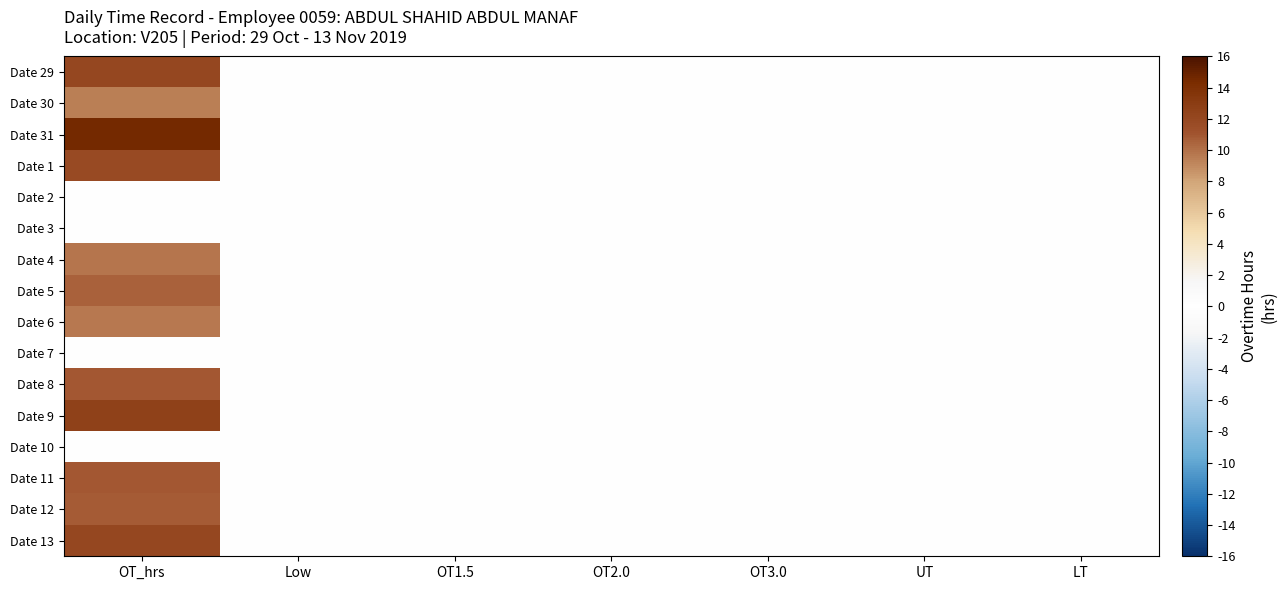

Reading left to right, what are all the values shown in this chart?

Date 29: OT_hrs=12.1	Low=0.0	OT1.5=0.0	OT2.0=0.0	OT3.0=0.0	UT=0.0	LT=0.0
Date 30: OT_hrs=9.4	Low=0.0	OT1.5=0.0	OT2.0=0.0	OT3.0=0.0	UT=0.0	LT=0.0
Date 31: OT_hrs=14.6	Low=0.0	OT1.5=0.0	OT2.0=0.0	OT3.0=0.0	UT=0.0	LT=0.0
Date 1: OT_hrs=11.8	Low=0.0	OT1.5=0.0	OT2.0=0.0	OT3.0=0.0	UT=0.0	LT=0.0
Date 2: OT_hrs=0.0	Low=0.0	OT1.5=0.0	OT2.0=0.0	OT3.0=0.0	UT=0.0	LT=0.0
Date 3: OT_hrs=0.0	Low=0.0	OT1.5=0.0	OT2.0=0.0	OT3.0=0.0	UT=0.0	LT=0.0
Date 4: OT_hrs=9.9	Low=0.0	OT1.5=0.0	OT2.0=0.0	OT3.0=0.0	UT=0.0	LT=0.0
Date 5: OT_hrs=10.6	Low=0.0	OT1.5=0.0	OT2.0=0.0	OT3.0=0.0	UT=0.0	LT=0.0
Date 6: OT_hrs=9.7	Low=0.0	OT1.5=0.0	OT2.0=0.0	OT3.0=0.0	UT=0.0	LT=0.0
Date 7: OT_hrs=0.0	Low=0.0	OT1.5=0.0	OT2.0=0.0	OT3.0=0.0	UT=0.0	LT=0.0
Date 8: OT_hrs=10.9	Low=0.0	OT1.5=0.0	OT2.0=0.0	OT3.0=0.0	UT=0.0	LT=0.0
Date 9: OT_hrs=12.5	Low=0.0	OT1.5=0.0	OT2.0=0.0	OT3.0=0.0	UT=0.0	LT=0.0
Date 10: OT_hrs=0.0	Low=0.0	OT1.5=0.0	OT2.0=0.0	OT3.0=0.0	UT=0.0	LT=0.0
Date 11: OT_hrs=11.0	Low=0.0	OT1.5=0.0	OT2.0=0.0	OT3.0=0.0	UT=0.0	LT=0.0
Date 12: OT_hrs=10.8	Low=0.0	OT1.5=0.0	OT2.0=0.0	OT3.0=0.0	UT=0.0	LT=0.0
Date 13: OT_hrs=12.1	Low=0.0	OT1.5=0.0	OT2.0=0.0	OT3.0=0.0	UT=0.0	LT=0.0